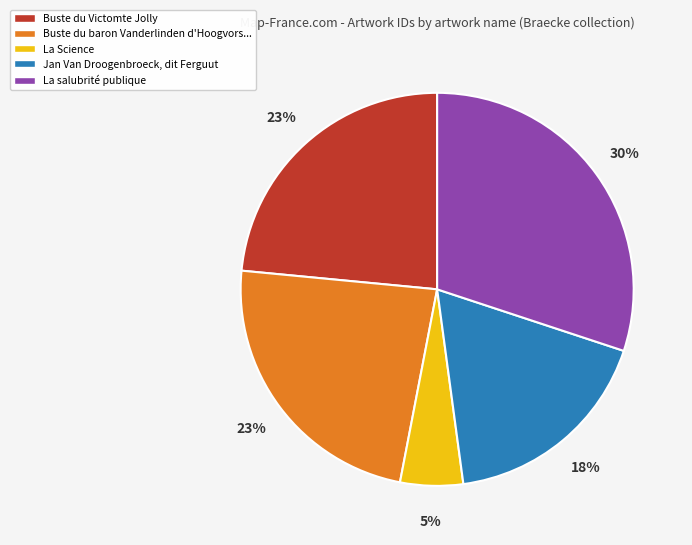

To the nearest percent, what is the average slice percentage?

20%